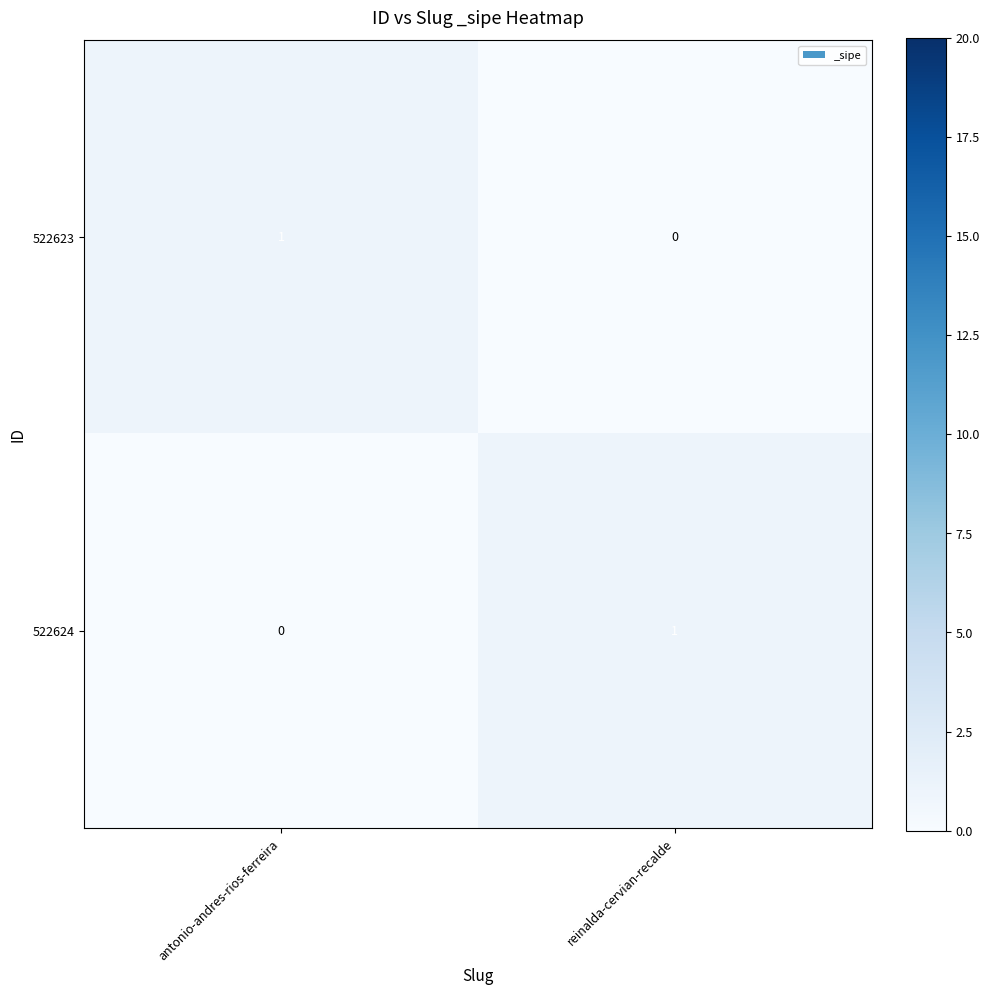

At which label is 522623 closest to 0?

reinalda-cervian-recalde